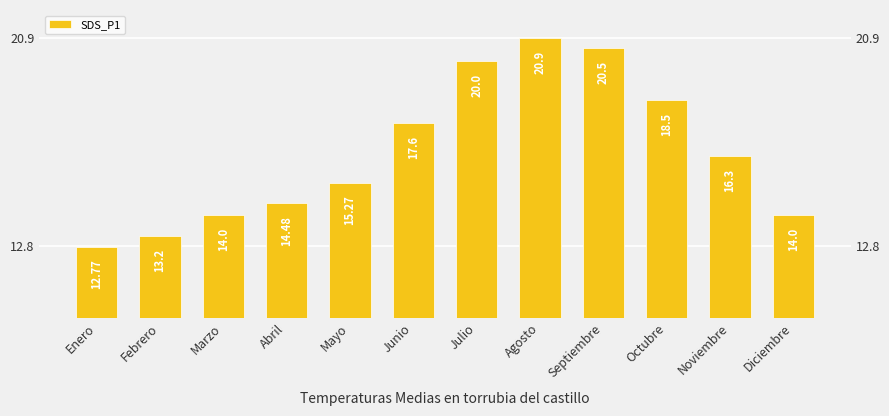

What is the label of the 3rd bar from the right?

Octubre